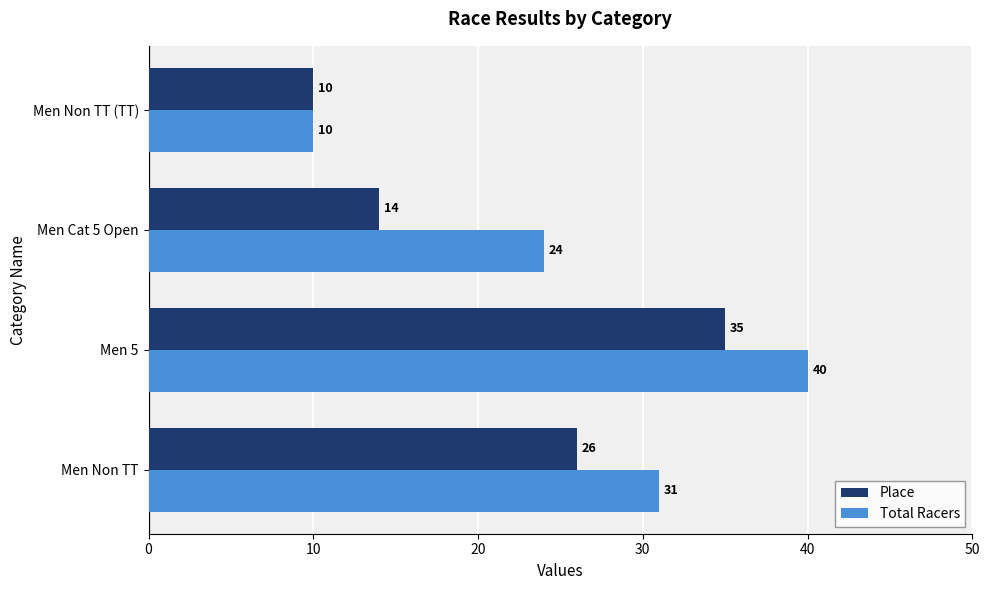

The value of Total Racers at Men Non TT (TT) is 3. True or false?

False